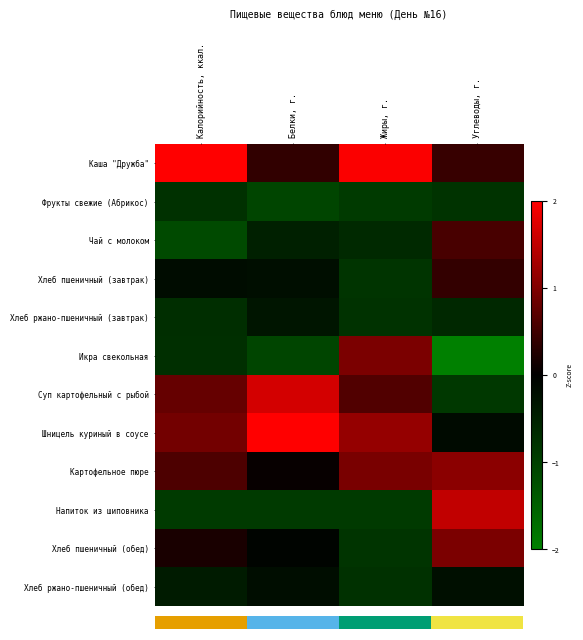

Reading left to right, list all the values displayed in this chart.

Каша "Дружба": Калорийность, ккал.=2.5	Белки, г.=0.4	Жиры, г.=2.0	Углеводы, г.=0.4
Фрукты свежие (Абрикос): Калорийность, ккал.=-0.8	Белки, г.=-1.1	Жиры, г.=-0.9	Углеводы, г.=-0.8
Чай с молоком: Калорийность, ккал.=-1.2	Белки, г.=-0.5	Жиры, г.=-0.6	Углеводы, г.=0.6
Хлеб пшеничный (завтрак): Калорийность, ккал.=-0.2	Белки, г.=-0.2	Жиры, г.=-0.8	Углеводы, г.=0.4
Хлеб ржано-пшеничный (завтрак): Калорийность, ккал.=-0.7	Белки, г.=-0.3	Жиры, г.=-0.8	Углеводы, г.=-0.6
Икра свекольная: Калорийность, ккал.=-0.7	Белки, г.=-1.1	Жиры, г.=1.0	Углеводы, г.=-2.2
Суп картофельный с рыбой: Калорийность, ккал.=0.8	Белки, г.=1.7	Жиры, г.=0.6	Углеводы, г.=-0.9
Шницель куриный в соусе: Калорийность, ккал.=0.9	Белки, г.=2.3	Жиры, г.=1.2	Углеводы, г.=-0.2
Картофельное пюре: Калорийность, ккал.=0.6	Белки, г.=0.1	Жиры, г.=0.9	Углеводы, г.=1.1
Напиток из шиповника: Калорийность, ккал.=-0.9	Белки, г.=-0.9	Жиры, г.=-0.9	Углеводы, г.=1.5
Хлеб пшеничный (обед): Калорийность, ккал.=0.2	Белки, г.=-0.1	Жиры, г.=-0.8	Углеводы, г.=1.0
Хлеб ржано-пшеничный (обед): Калорийность, ккал.=-0.4	Белки, г.=-0.2	Жиры, г.=-0.8	Углеводы, г.=-0.2